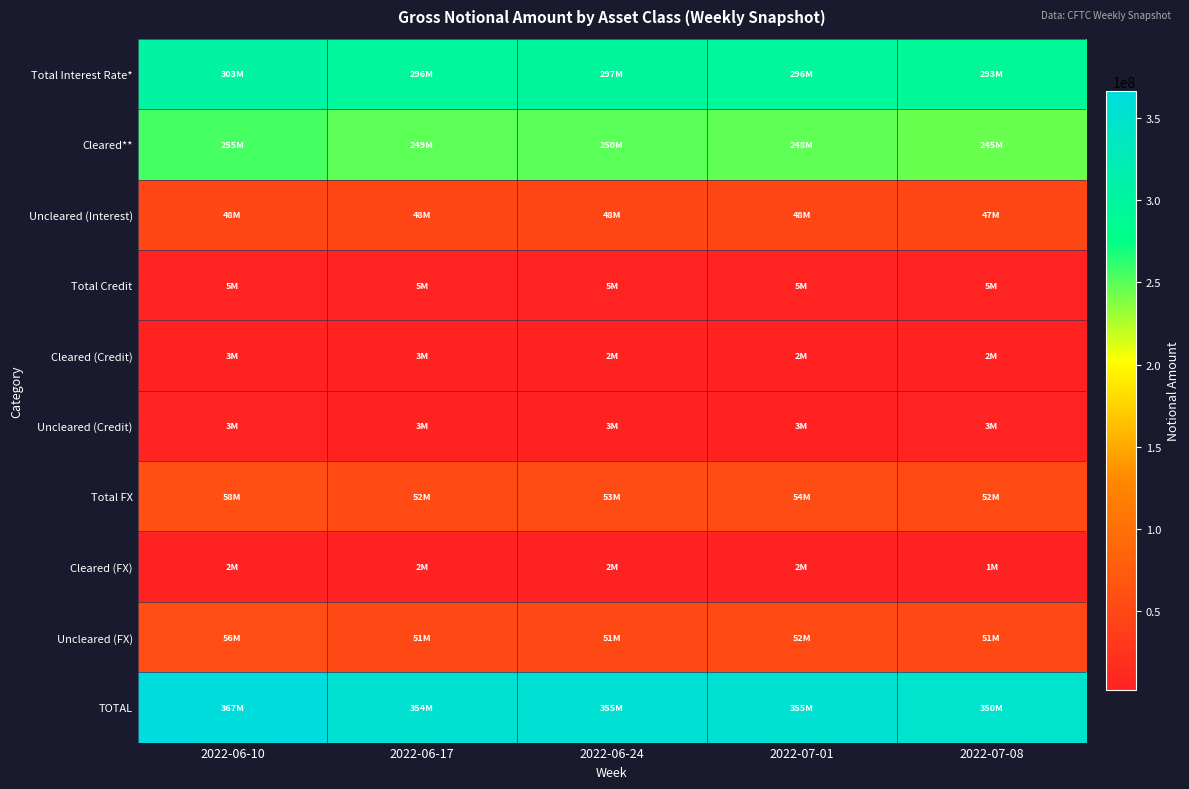

Which has a higher value, 2022-07-01 or 2022-06-10?

2022-06-10